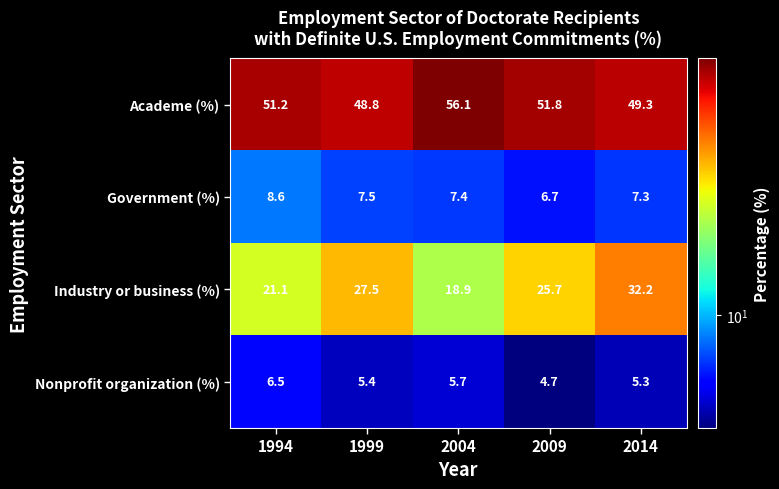

How many categories are shown in the chart?

5